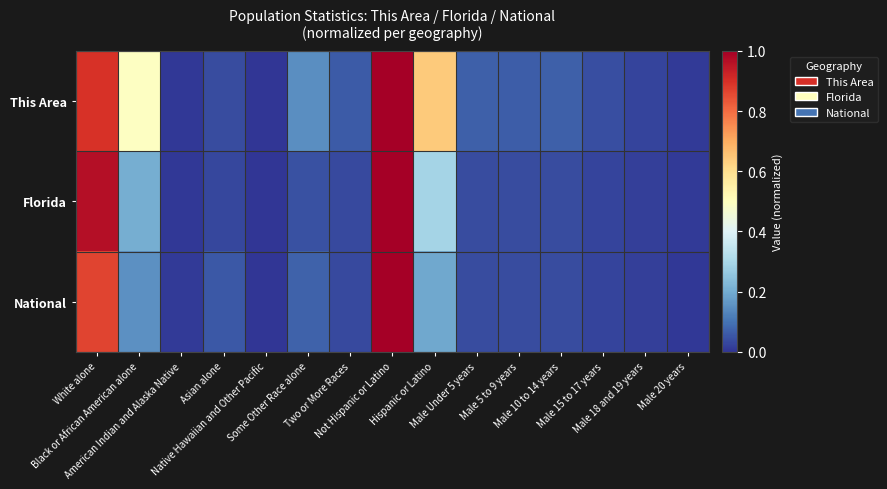

At which category does the chart reach its minimum across all series?

Native Hawaiian and Other Pacific